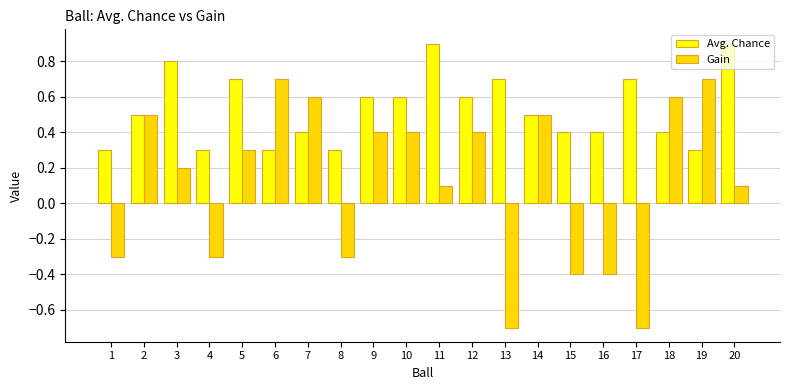

How many groups of bars are there?

20